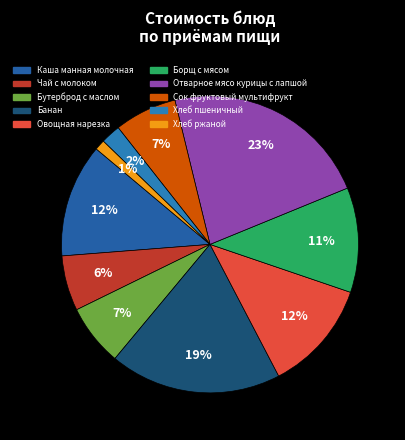

To the nearest percent, what is the combined percentage of Каша манная молочная and Овощная нарезка?

24%